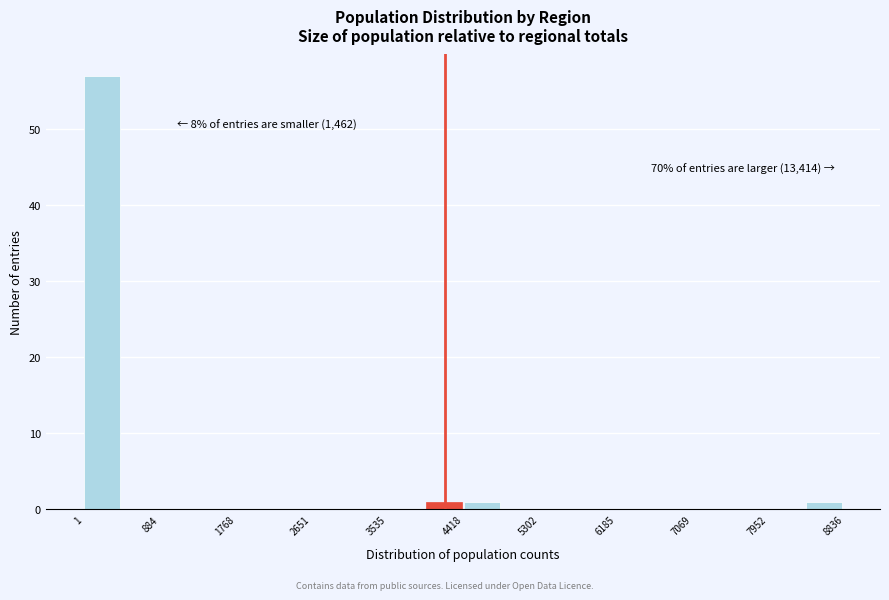

Over which range of the x-axis is the bar tallest?

0 to 400